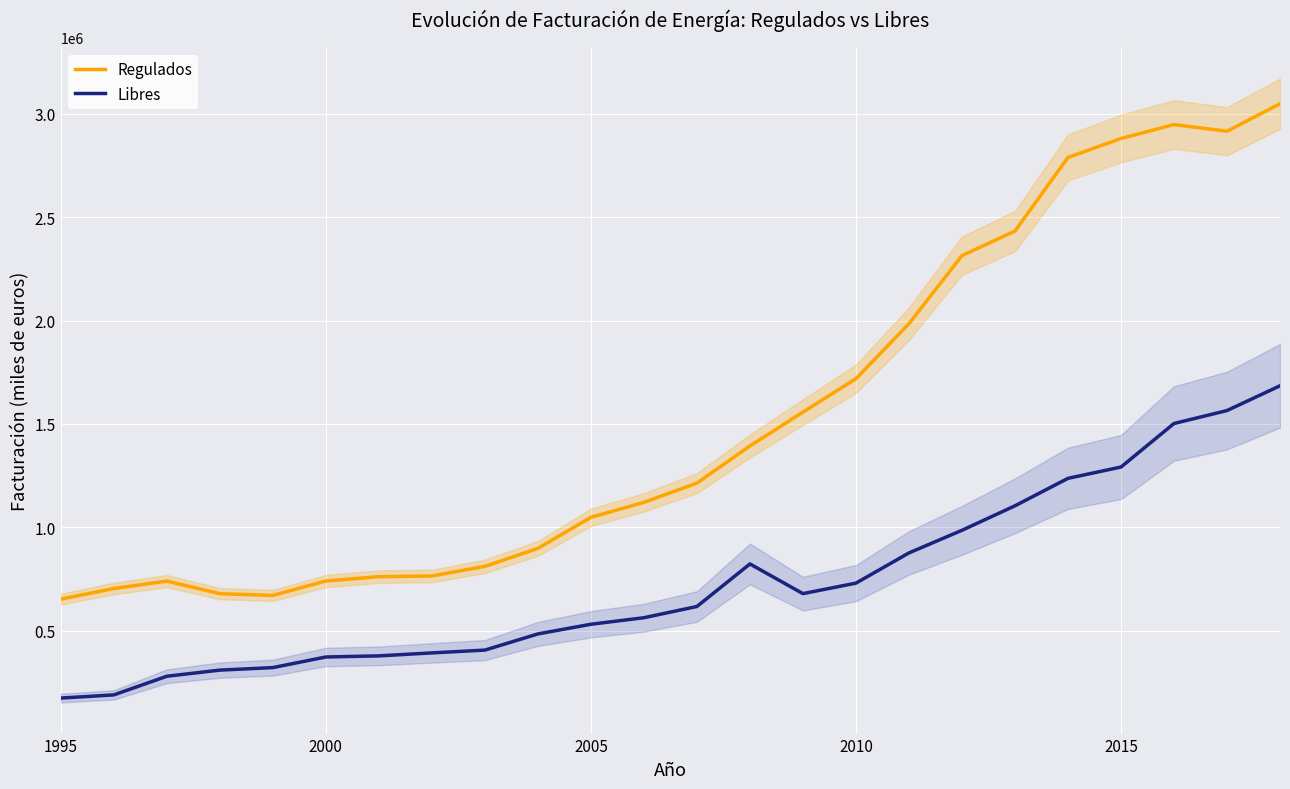

What is the maximum value for Libres?

1684287.7